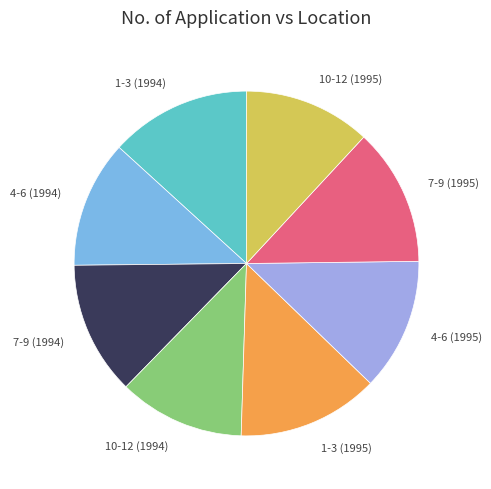

True or false: 1-3 (1995) accounts for 13% of the total.

True